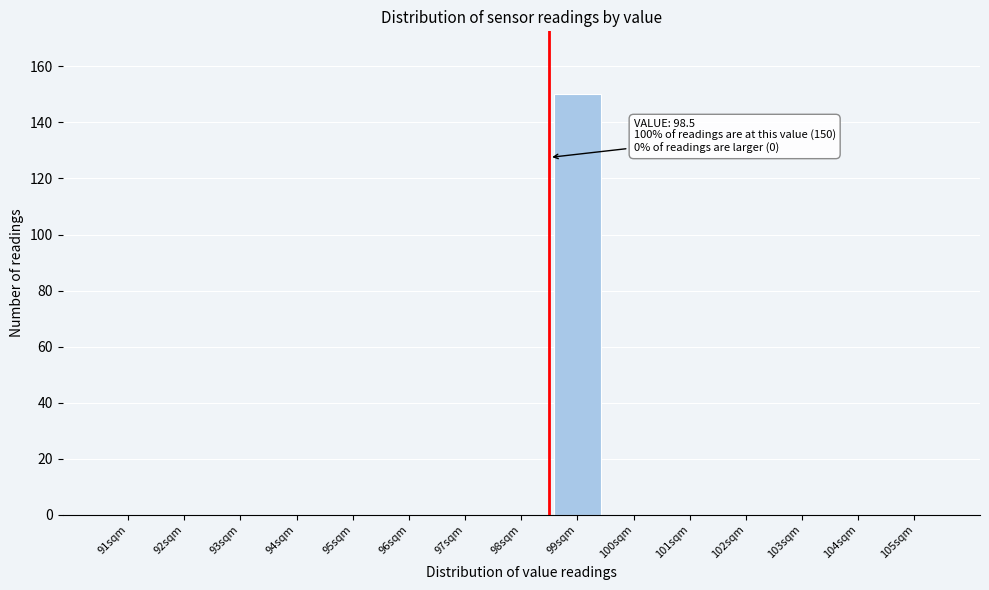

Over which range of the x-axis is the bar tallest?

98.5 to 99.5